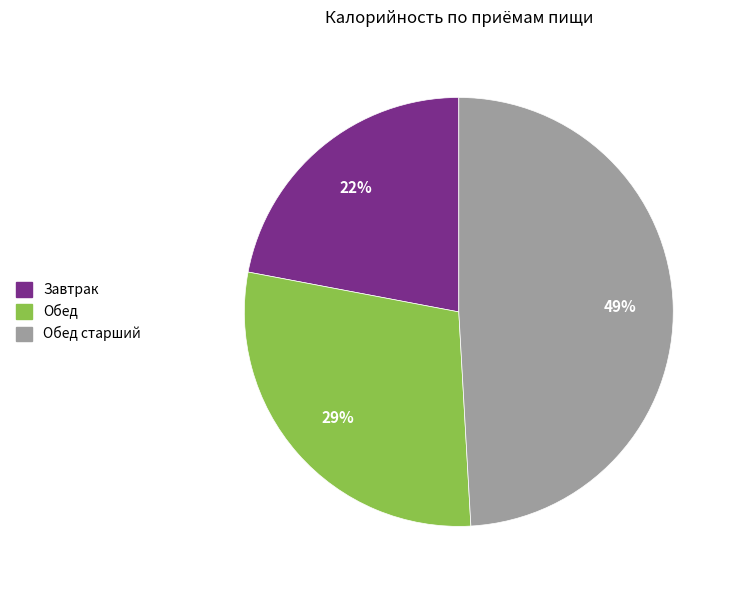

To the nearest percent, what is the difference between the largest and smallest slice percentages?

27%